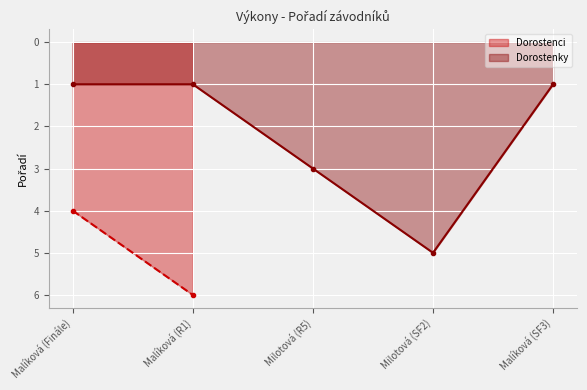

True or false: the data has more than 2 interior local peaks.

False